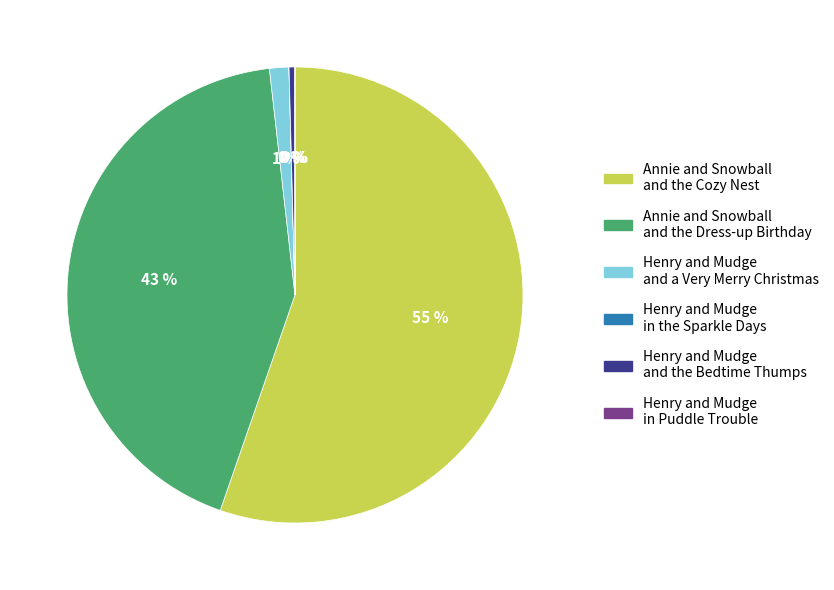

What is the majority slice?

Annie and Snowball and the Cozy Nest